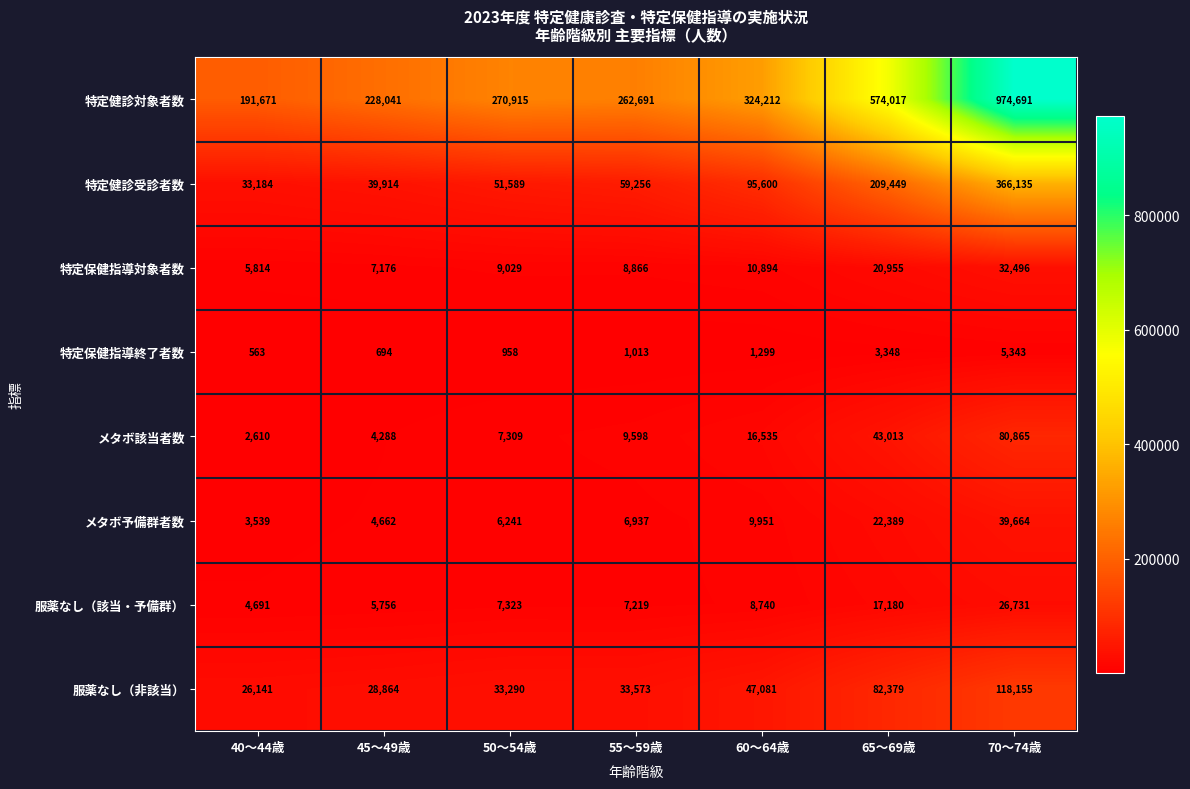

At 55～59歳, list the series in order from smallest to largest.

特定保健指導終了者数, メタボ予備群者数, 服薬なし（該当・予備群）, 特定保健指導対象者数, メタボ該当者数, 服薬なし（非該当）, 特定健診受診者数, 特定健診対象者数